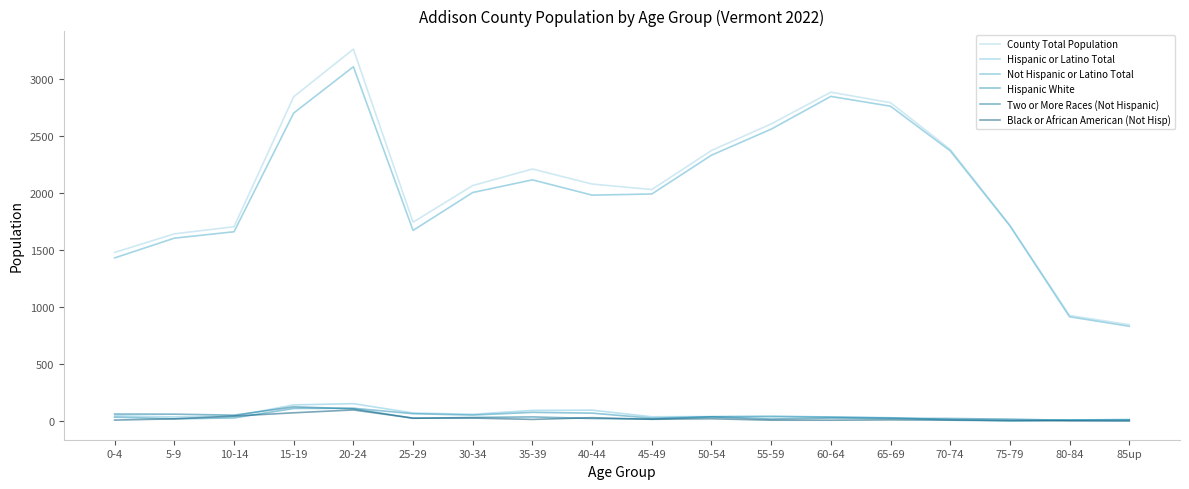

Which series changed the most between 30-34 and 80-84?

County Total Population